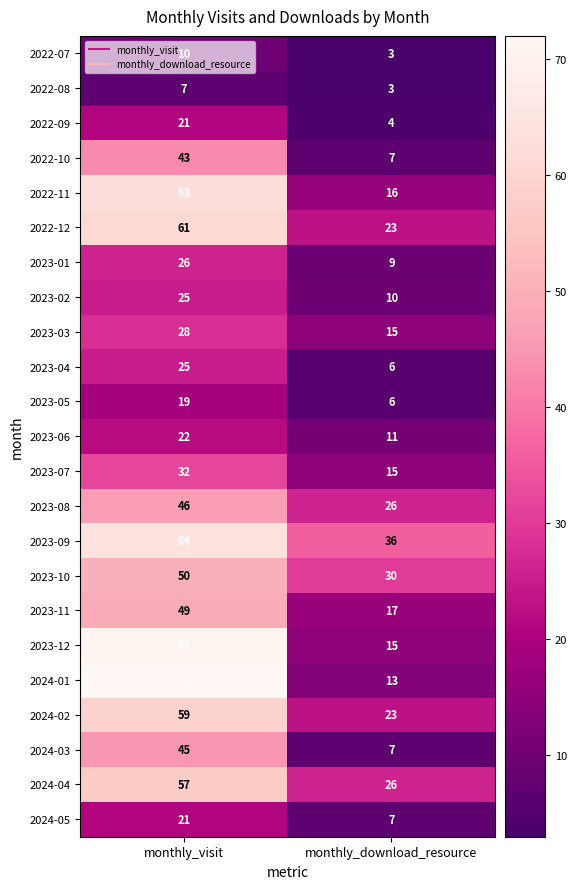

What is the total value across all series at monthly_download_resource?

328